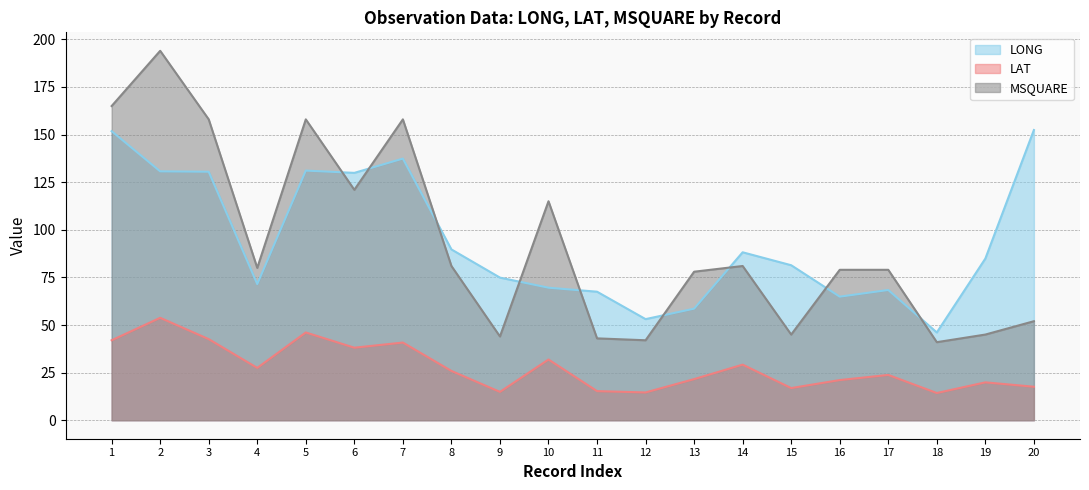

How many interior local peaks does the MSQUARE series have?

5